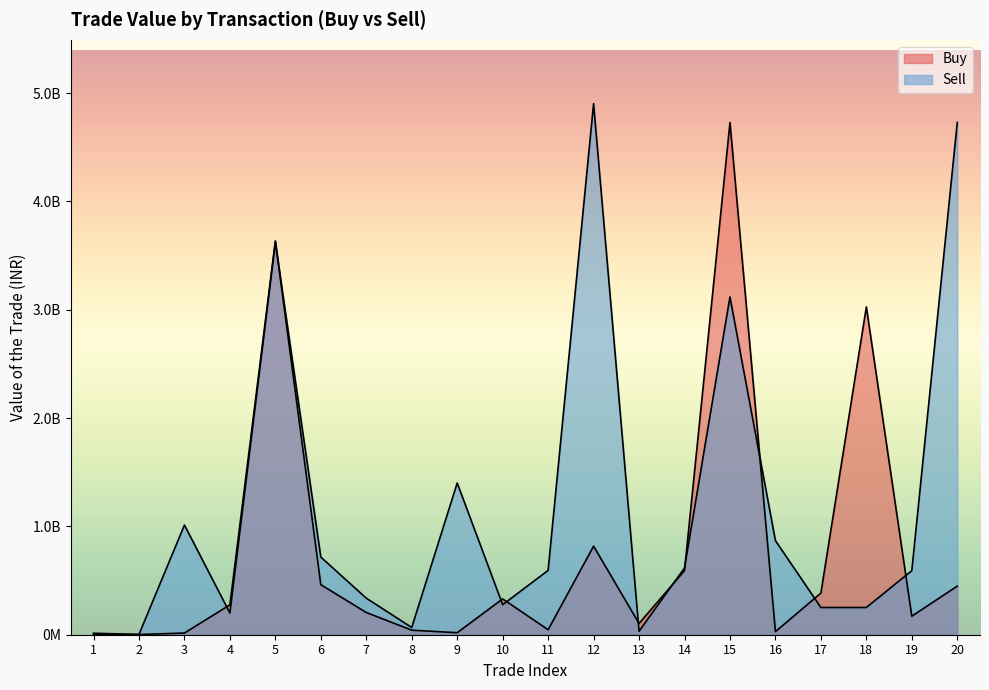

What is the difference between the second highest and minimum values in the Buy series?

3635259957.6